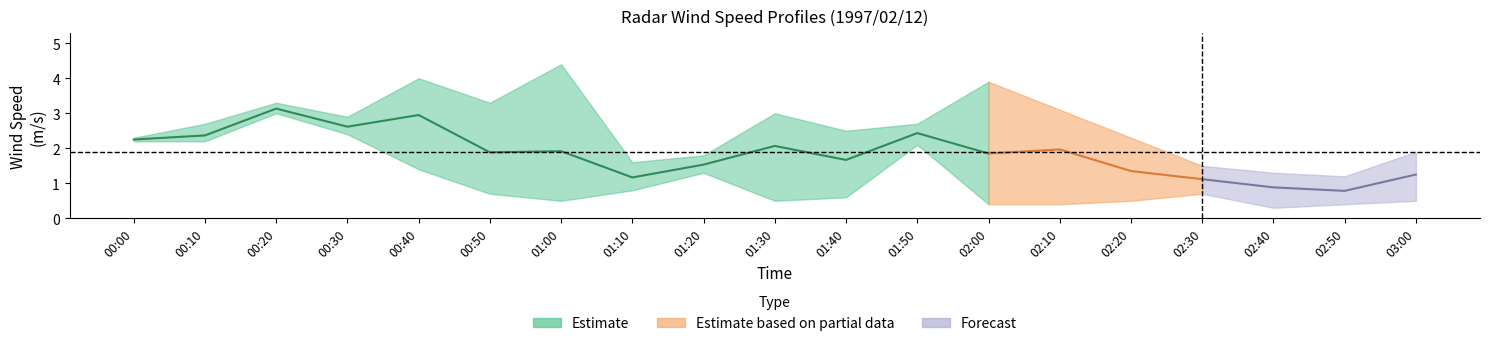

True or false: 0.800 has a value of 2.1 at 02:00.

False